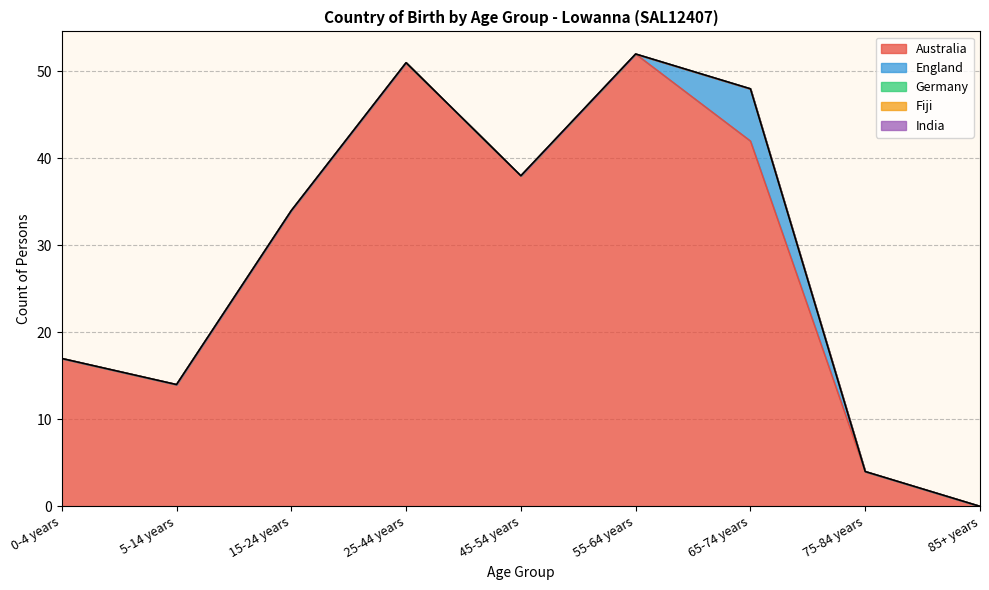

List the series in order of their peak value, lowest first.

Germany, Fiji, India, England, Australia